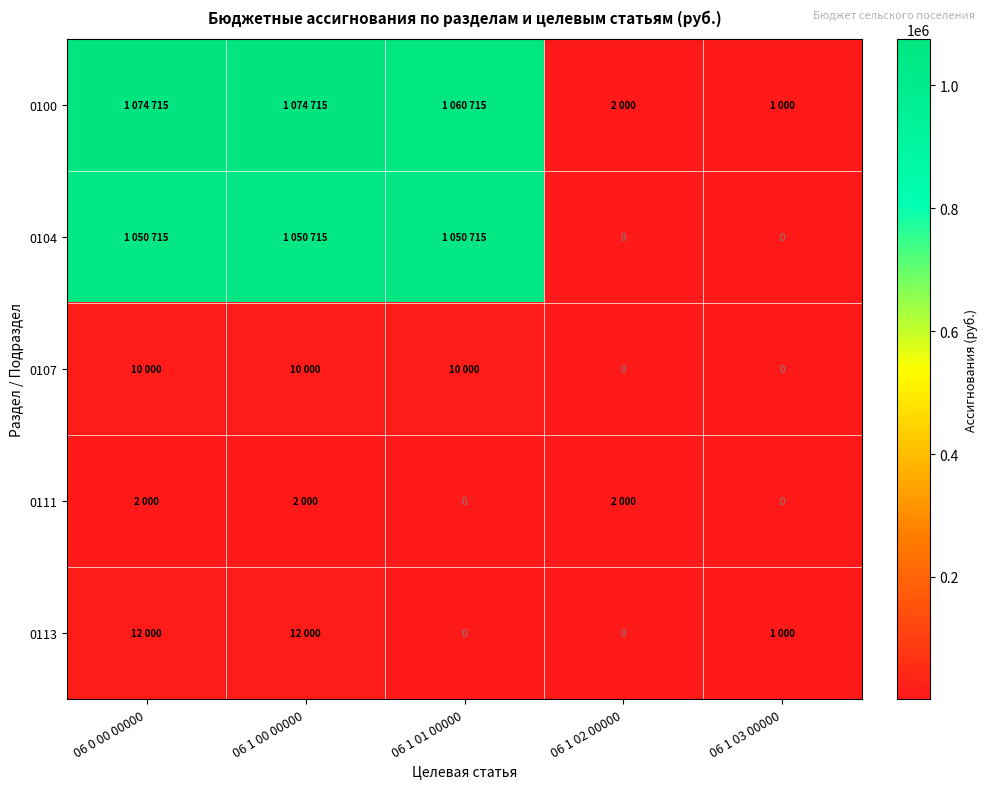

What is the difference between the second highest and minimum values in the 0100 series?

1073715.0